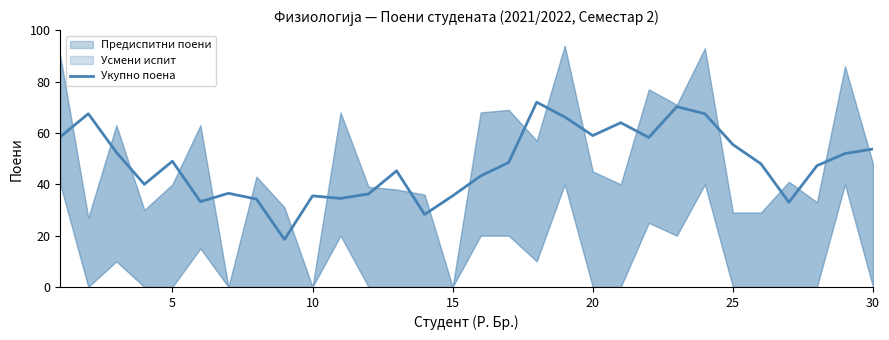

Reading right to left, extract all data points from this chart.

53.8	52.0	47.2	33.0	48.0	55.5	67.5	70.2	58.2	64.0	59.0	66.2	72.0	48.5	43.2	35.5	28.2	45.2	36.2	34.5	35.5	18.5	34.2	36.5	33.2	49.0	40.0	52.5	67.5	58.5